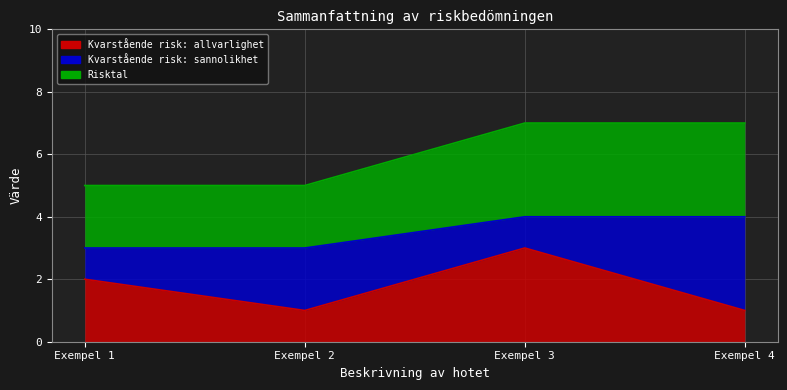

At which category does the chart reach its peak across all series?

Exempel 3